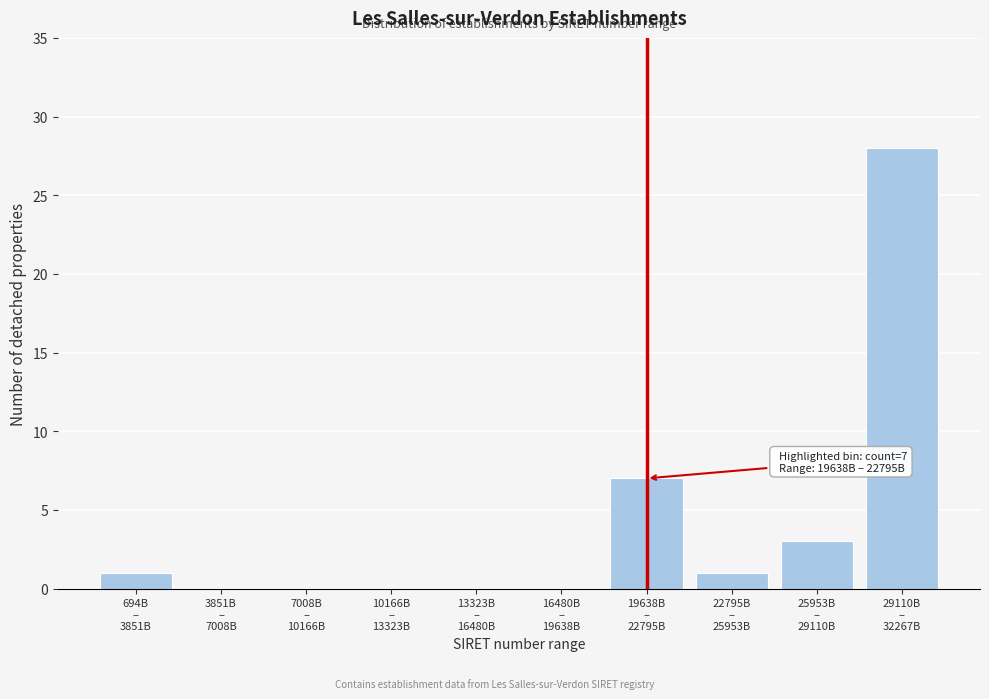

What is the sum of all values?

40